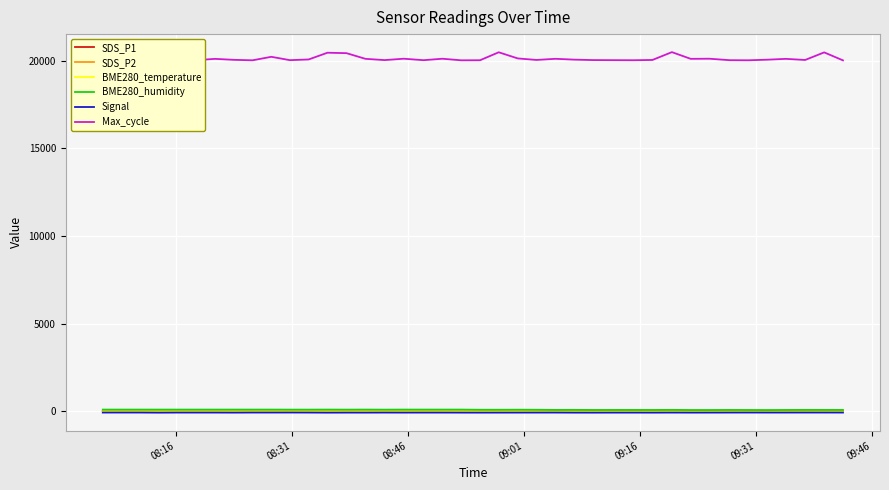

True or false: Max_cycle and BME280_temperature cross at least once.

False